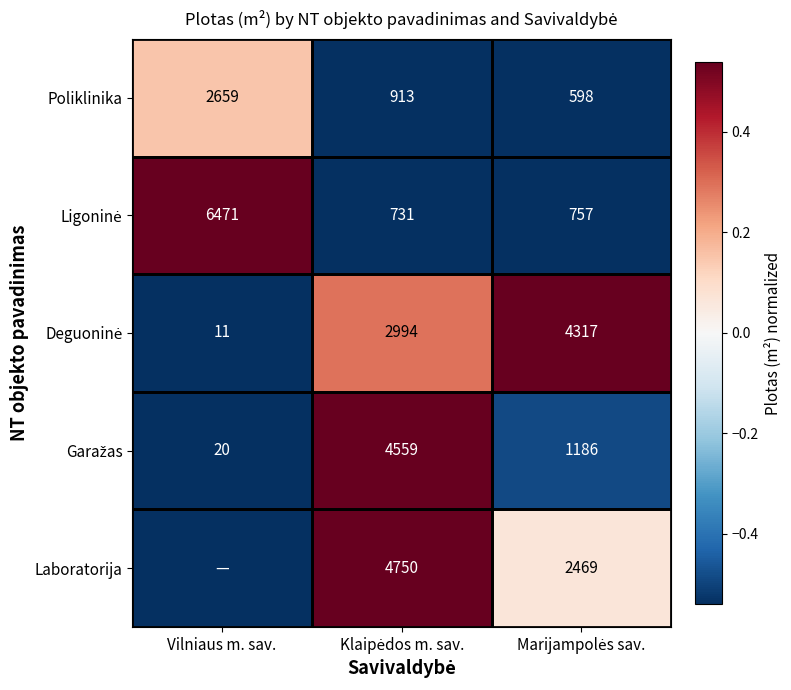

Which category has the lowest value in the Garažas series?

Vilniaus m. sav.